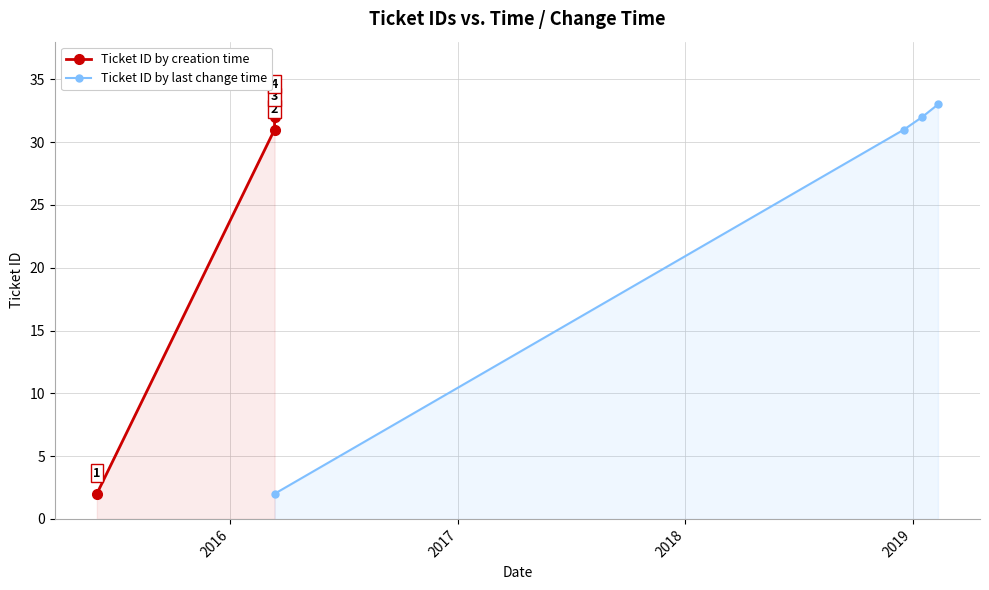

What is the value of the Ticket ID by creation time point at the 1st from the left?

2